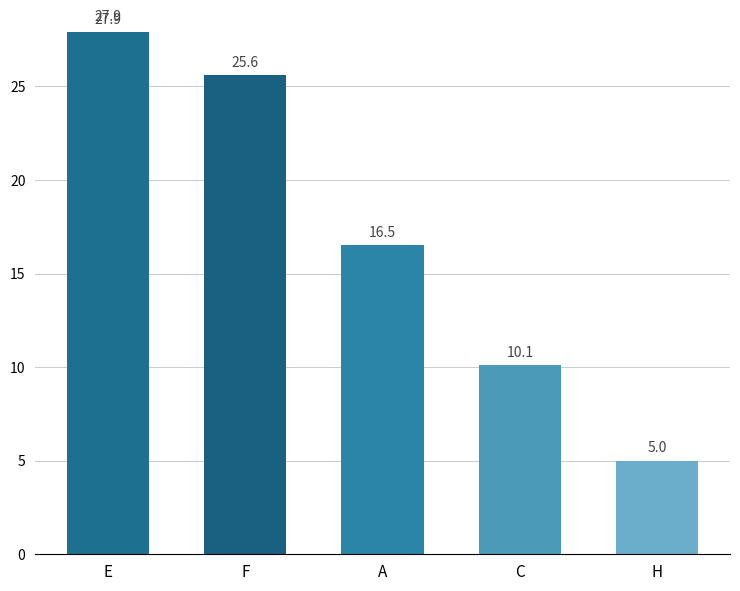

Approximately how many times larger is the value at F compared to C?

2.5